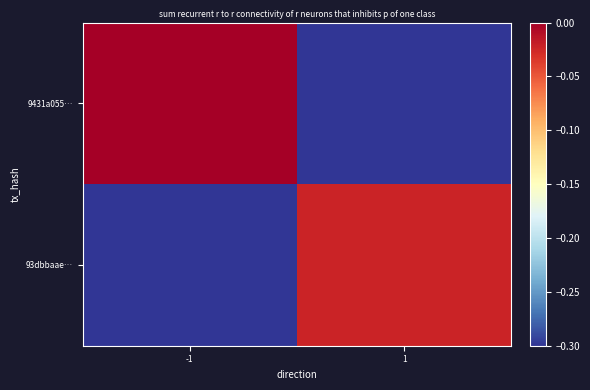

Reading right to left, list all the values displayed in this chart.

9431a055…: 1=-0.3	-1=-0.0
93dbbaae…: 1=-0.0	-1=-0.3